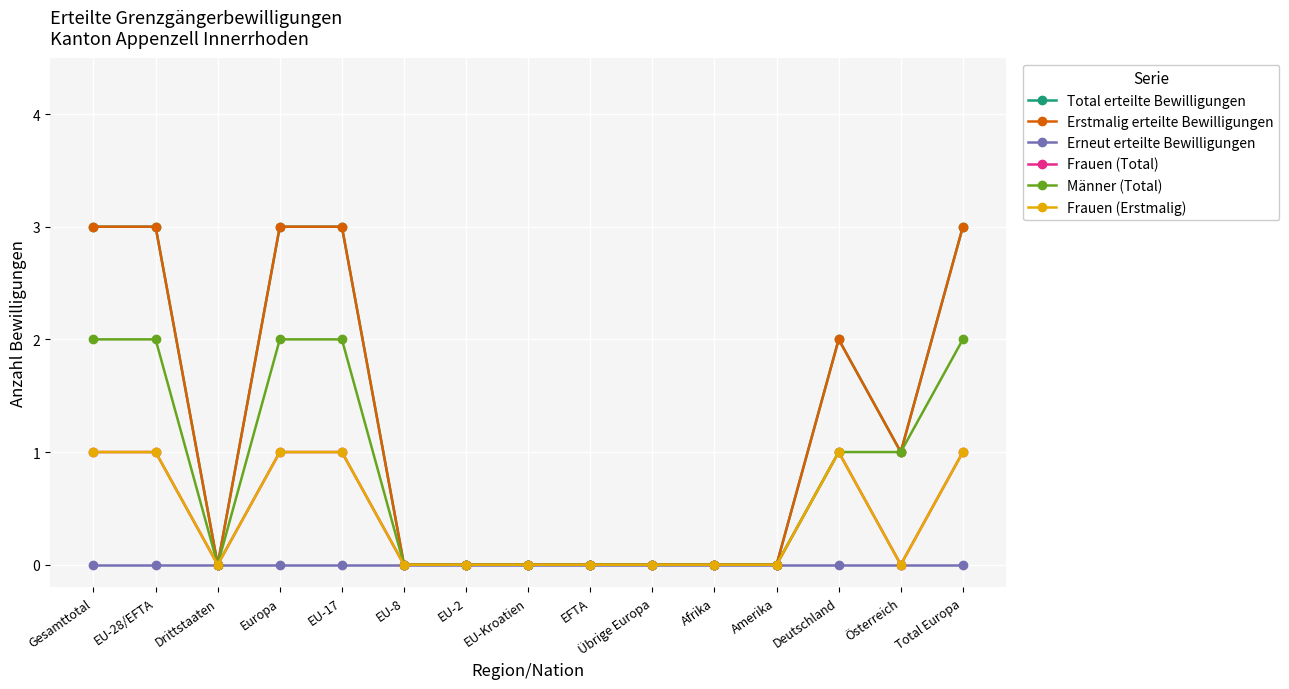

At how many categories does at least one series exceed 2?

5